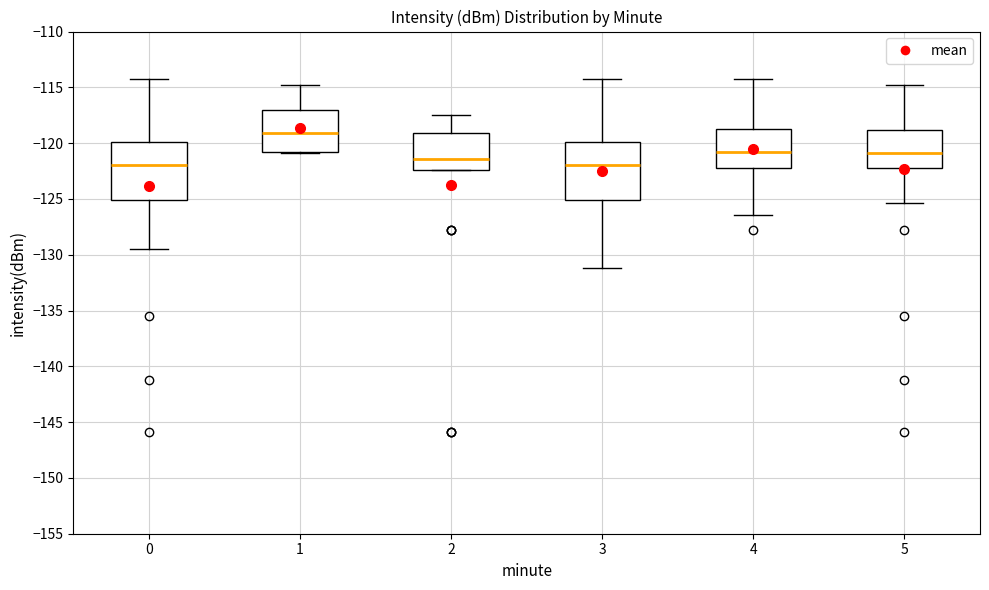

Which box's median line is the highest?

1